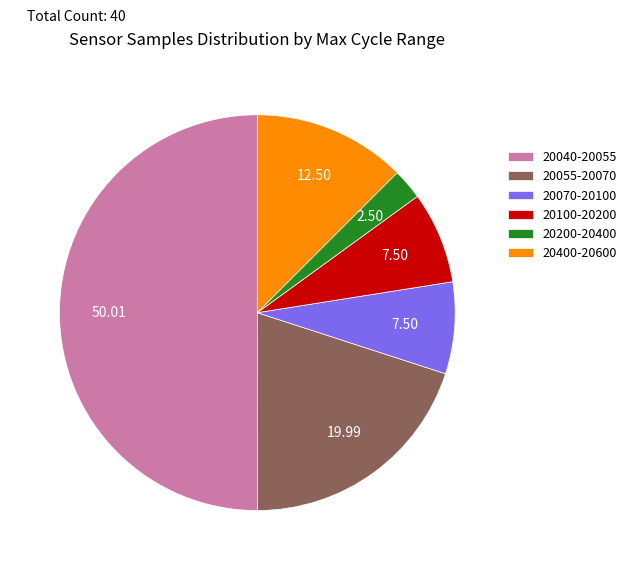

How many slices are in this pie chart?

6